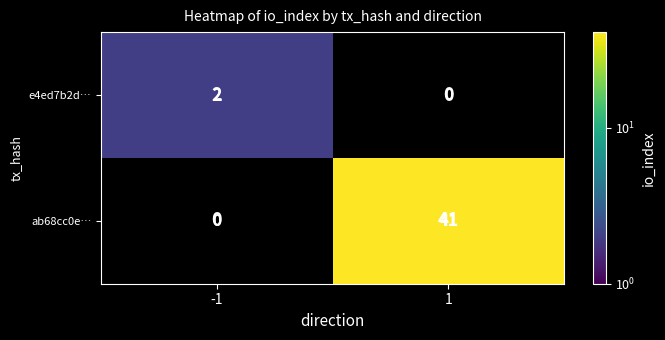

The e4ed7b2d… series shows 2 at -1. True or false?

True